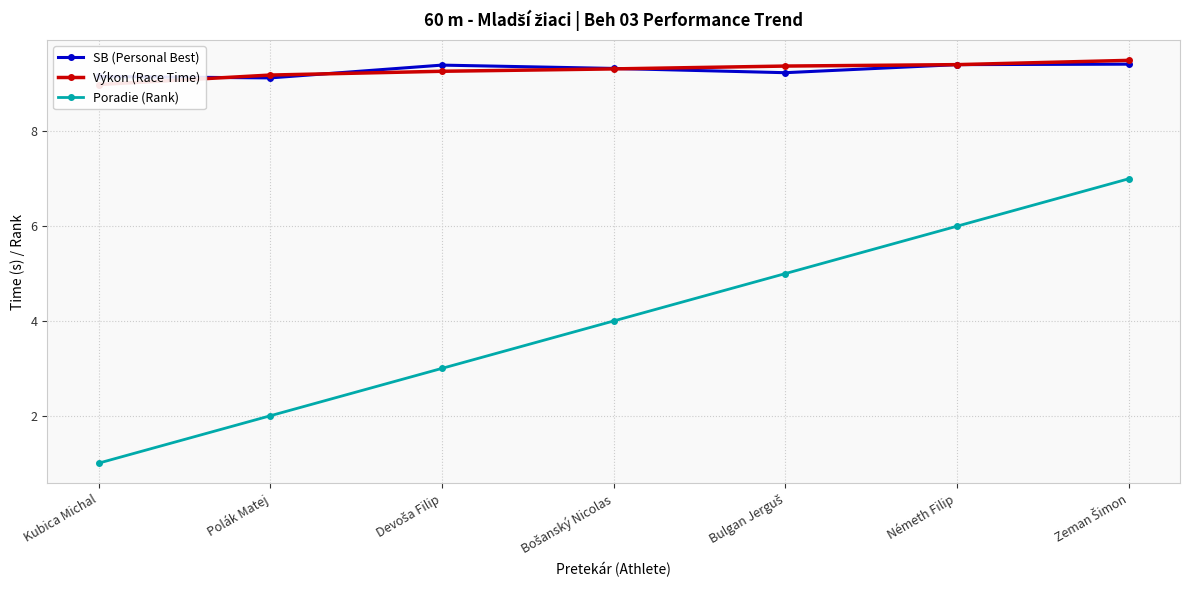

The value of SB (Personal Best) at Devoša Filip is 9.4. True or false?

True